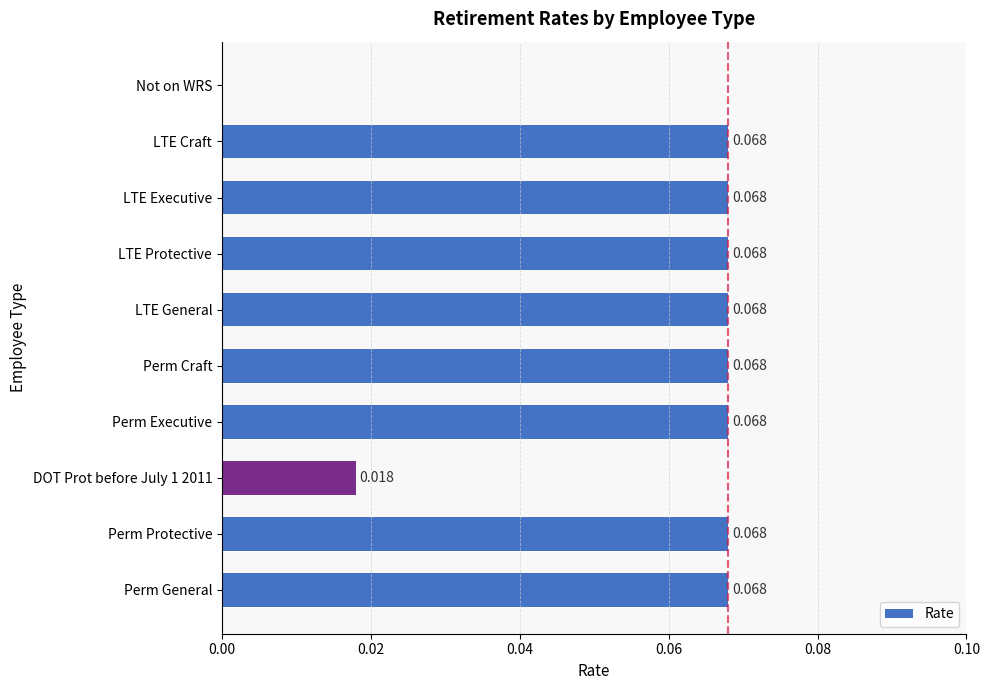

Where is the data nearest to the value 0?

Not on WRS